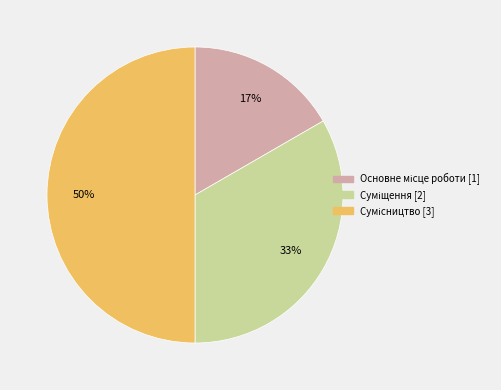

To the nearest percent, what is the average slice percentage?

33%